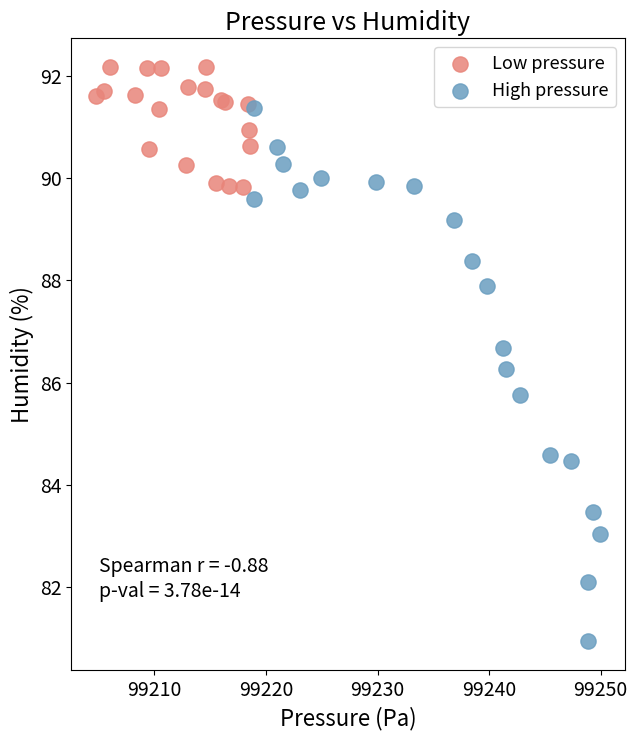

Which series reaches the minimum Y coordinate?

High pressure